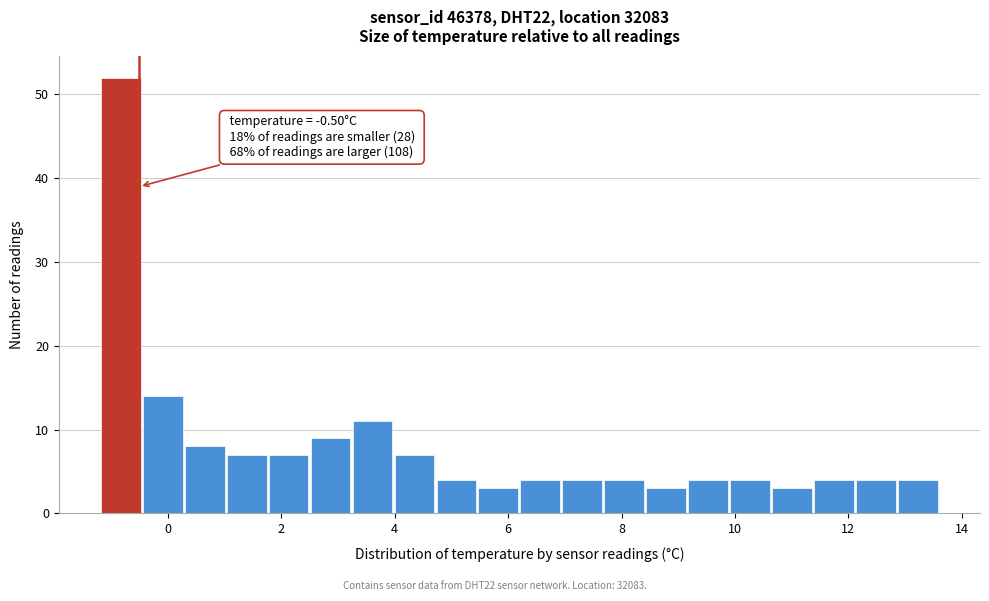

Read against the x-axis, roughly where is the centre of the tallest bar?

-0.8